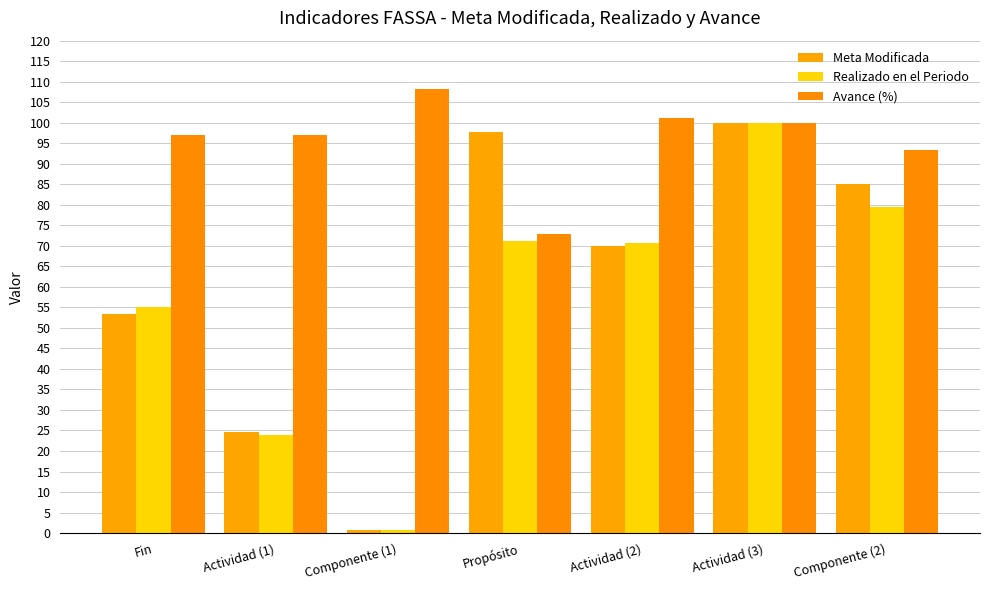

What is the label of the 7th bar from the left?

Componente (2)